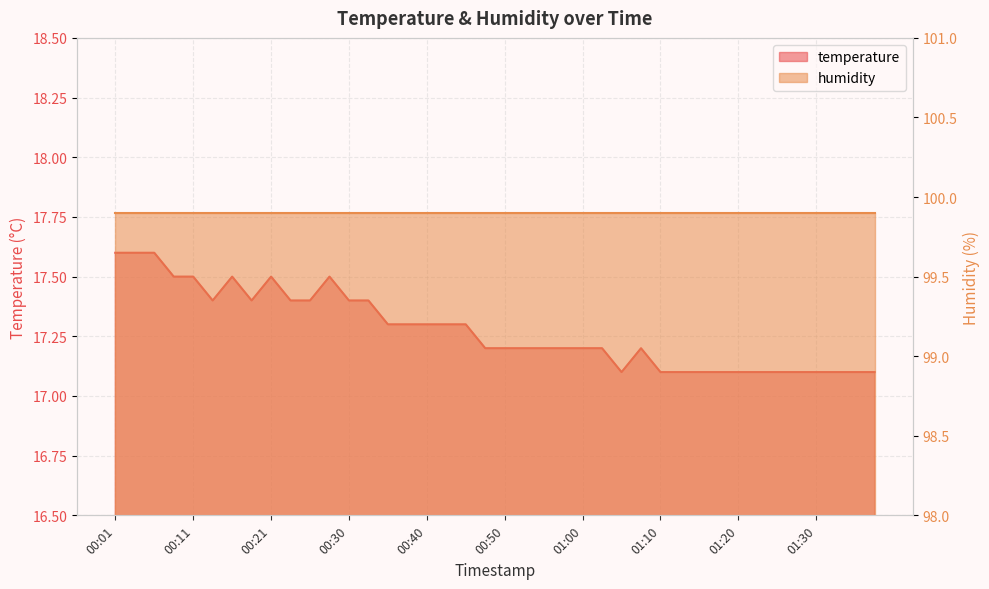

Where is the first local maximum?

00:16